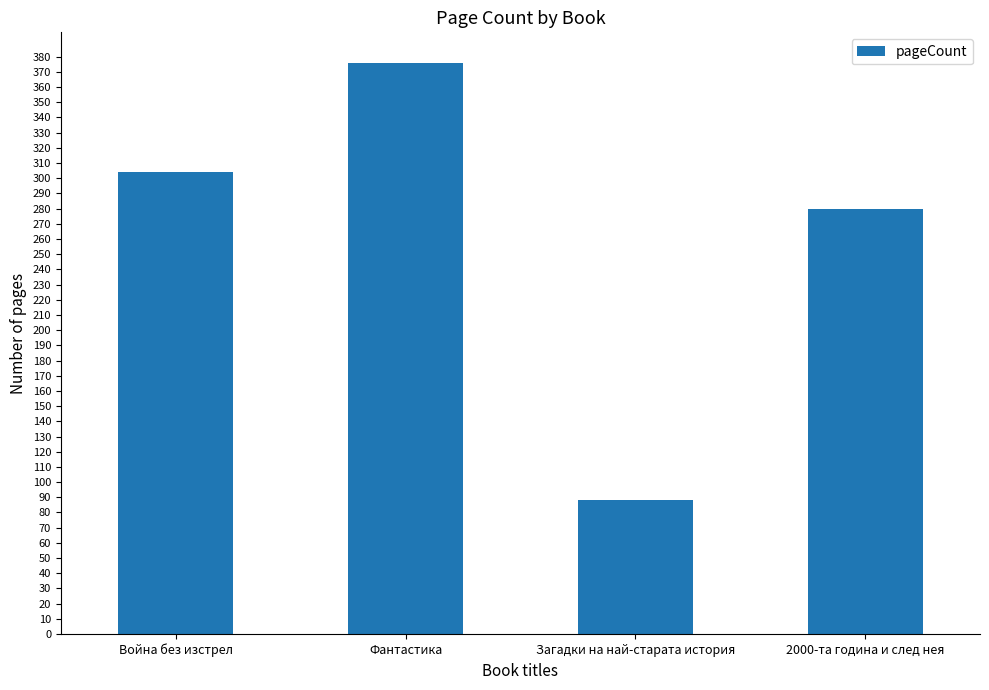

What is the ratio of the value at 2000-та година и след нея to the value at Загадки на най-старата история?

3.2